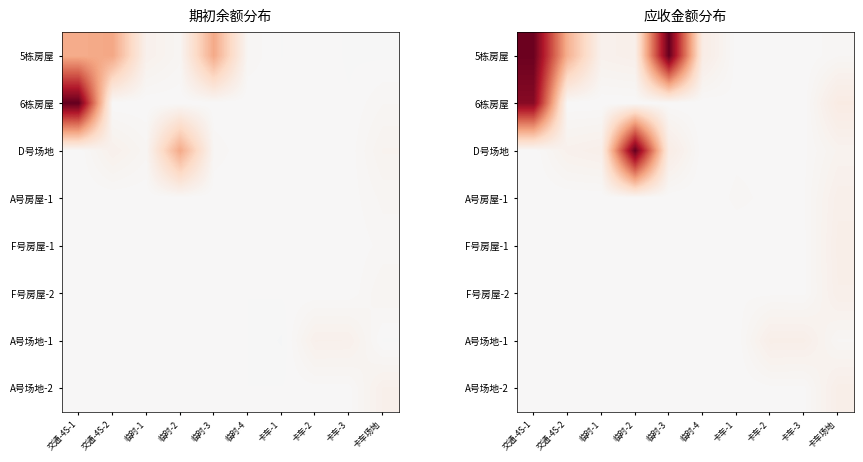

Which series has the largest total across all categories?

5栋房屋